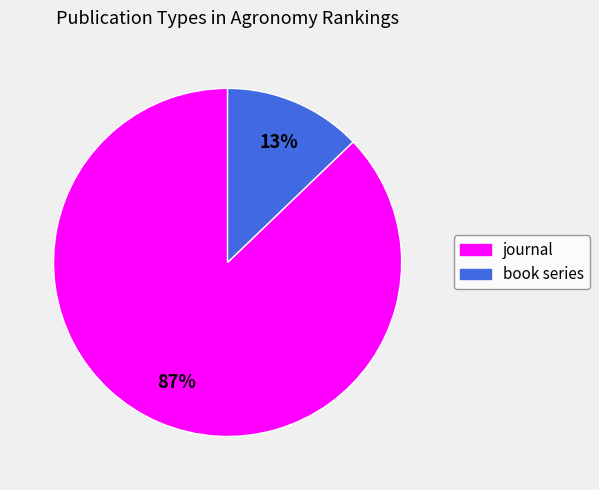

Is the sum of journal and book series greater than half?

Yes